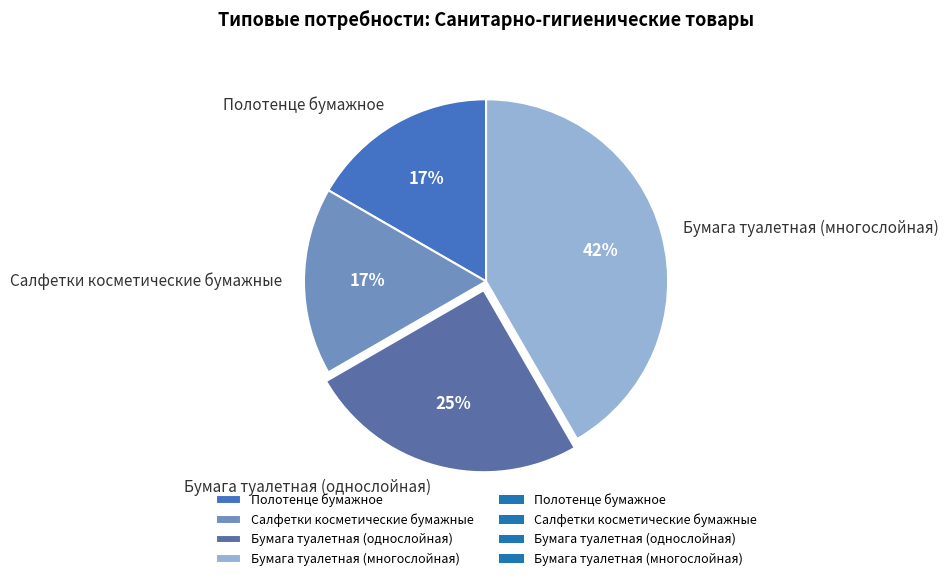

To the nearest percent, what percentage of the pie is Бумага туалетная (многослойная)?

42%